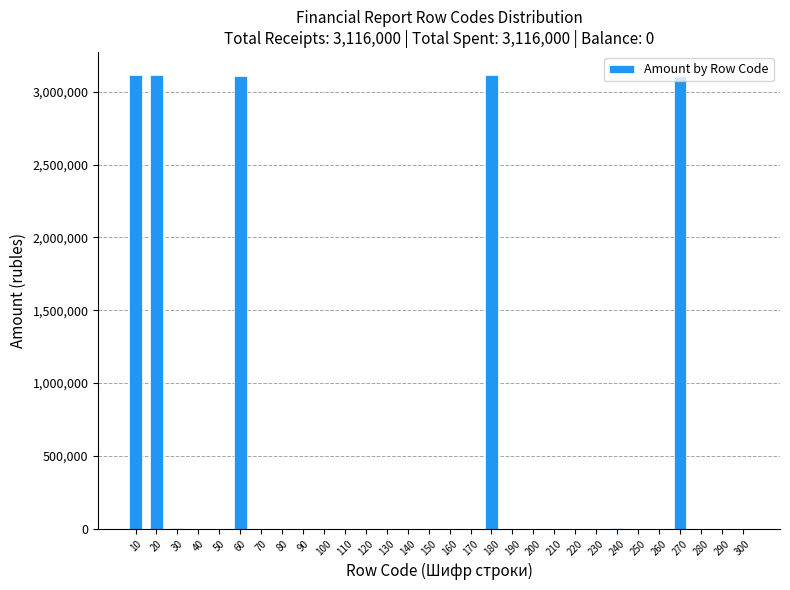

What is the sum of all values?

15580000